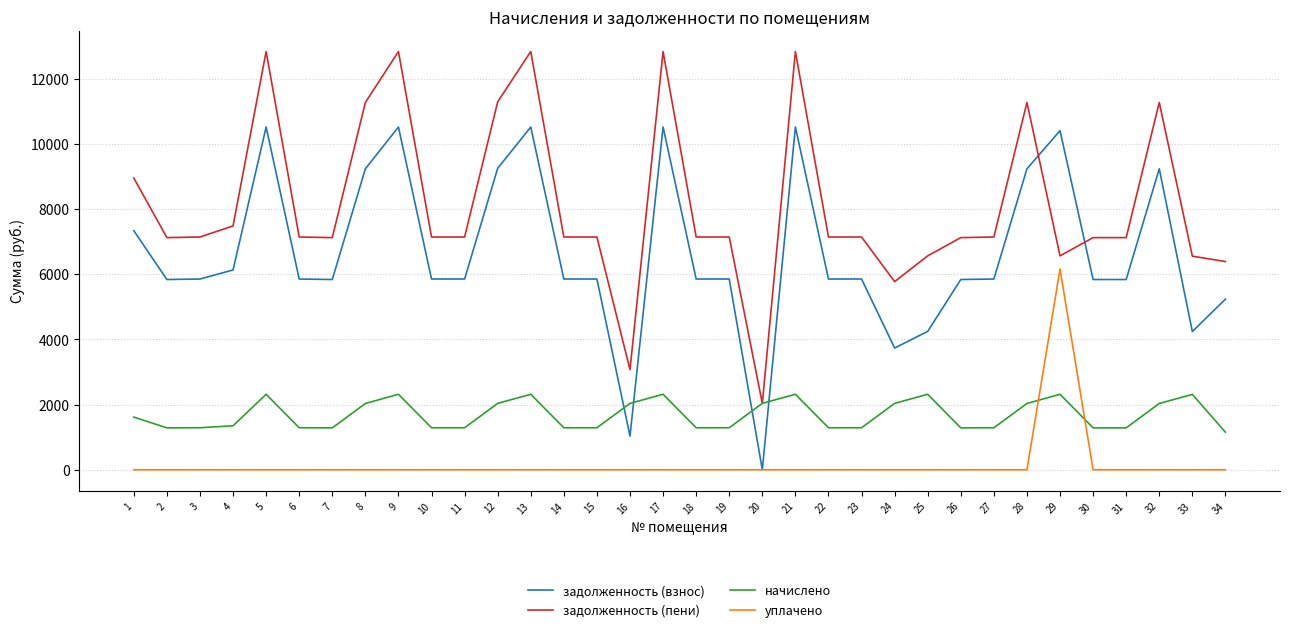

Rank the series by their maximum value, from lowest to highest.

начислено, уплачено, задолженность (взнос), задолженность (пени)